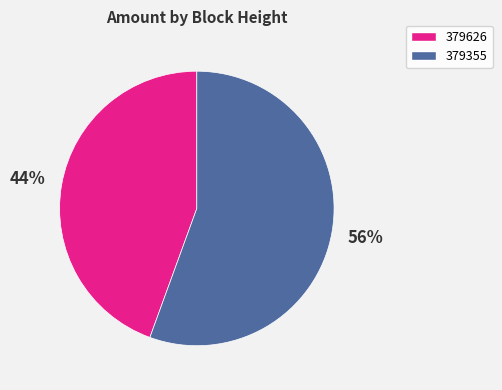

Combined, do 379626 and 379355 account for over 50%?

Yes